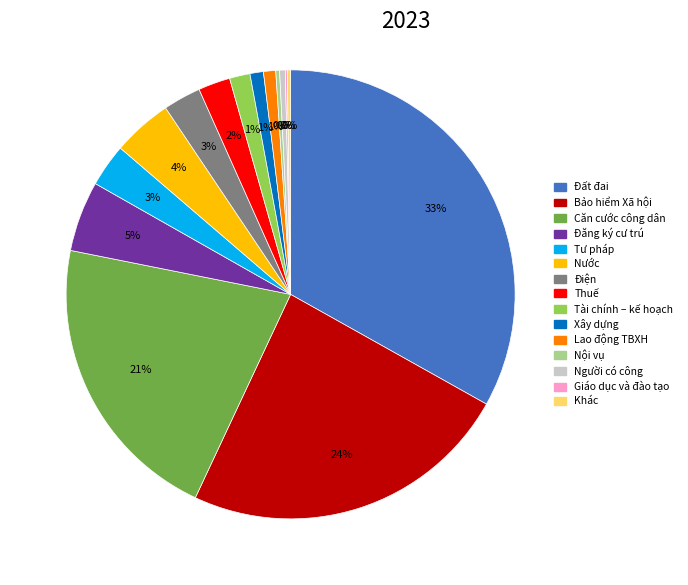

Is it true that Thuế is 2% of the pie?

True